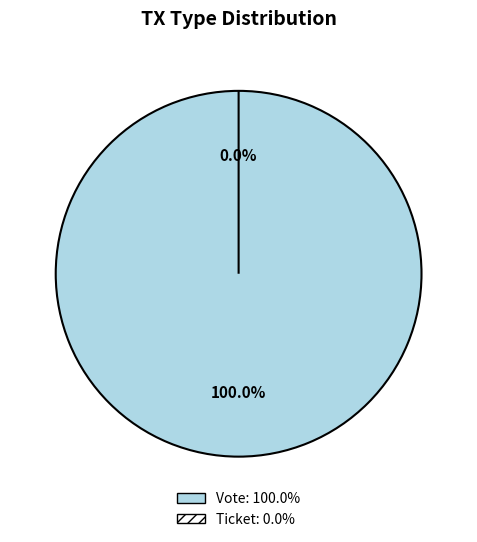

Combined, what portion of the pie is Ticket and Vote?

100.0%